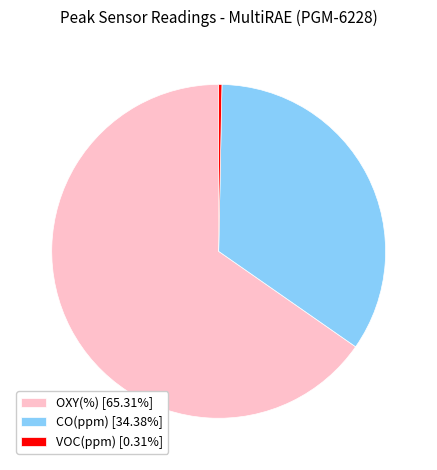

Approximately how many times larger is the value at OXY(%) [65.31%] compared to CO(ppm) [34.38%]?

1.9